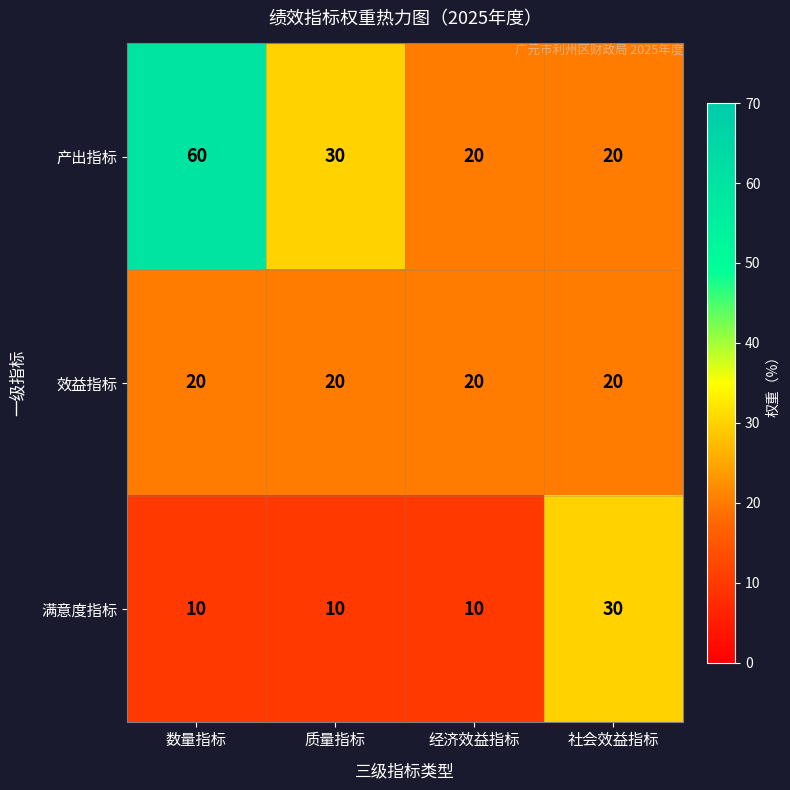

Where is 产出指标 nearest to the value 40?

质量指标